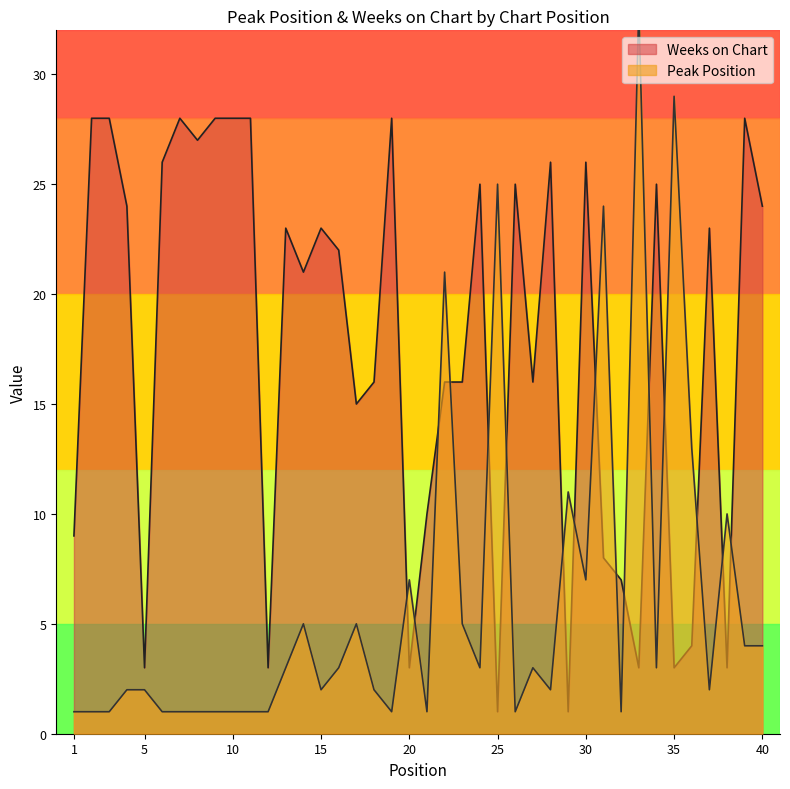

True or false: Weeks on Chart has more than 0 interior local peaks.

True